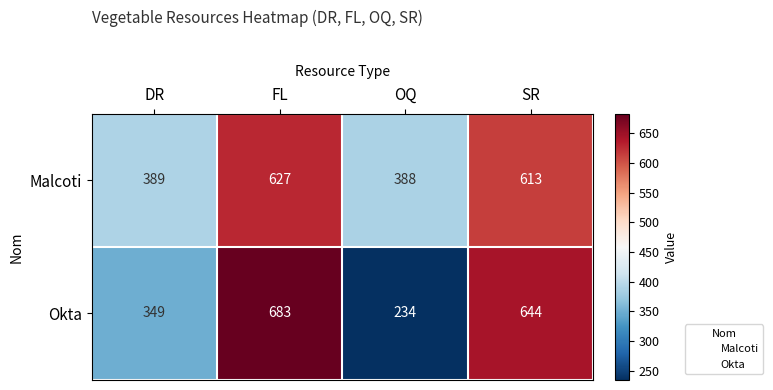

Reading left to right, list all the values displayed in this chart.

Malcoti: DR=389	FL=627	OQ=388	SR=613
Okta: DR=349	FL=683	OQ=234	SR=644